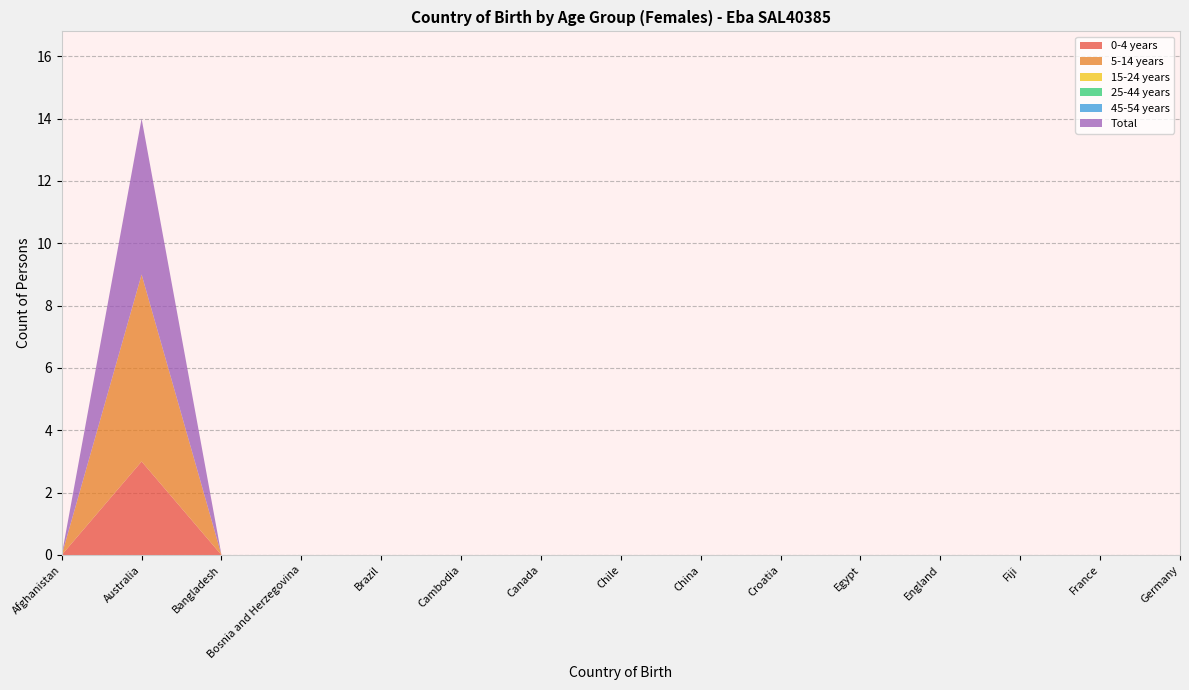

Reading right to left, list all the values displayed in this chart.

0-4 years: 0	0	0	0	0	0	0	0	0	0	0	0	0	3	0
5-14 years: 0	0	0	0	0	0	0	0	0	0	0	0	0	6	0
15-24 years: 0	0	0	0	0	0	0	0	0	0	0	0	0	0	0
25-44 years: 0	0	0	0	0	0	0	0	0	0	0	0	0	0	0
45-54 years: 0	0	0	0	0	0	0	0	0	0	0	0	0	0	0
Total: 0	0	0	0	0	0	0	0	0	0	0	0	0	5	0